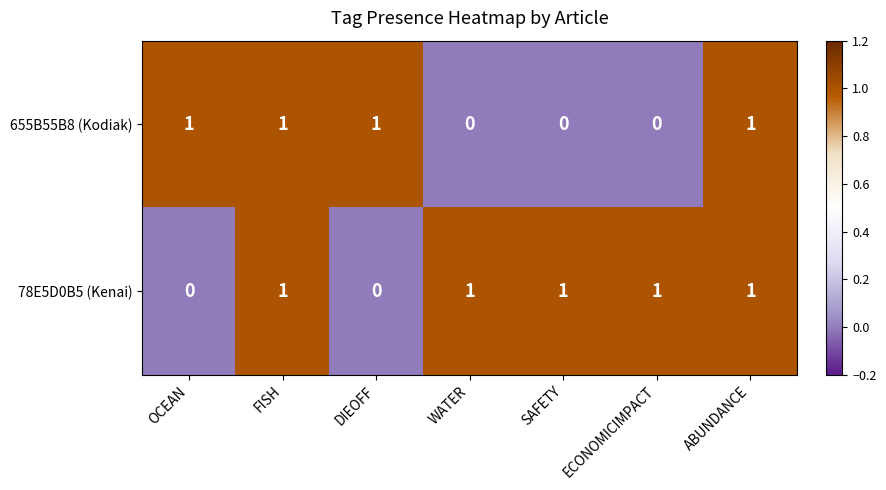

How many 78E5D0B5 (Kenai) values are between 0 and 1?

7